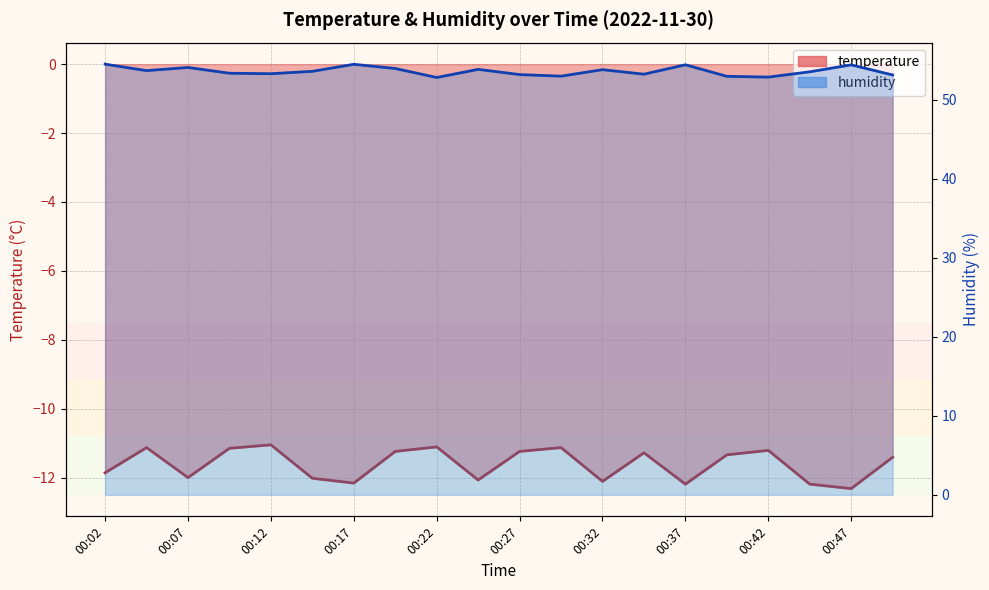

Which series changed the most between 00:32 and 00:39?

humidity